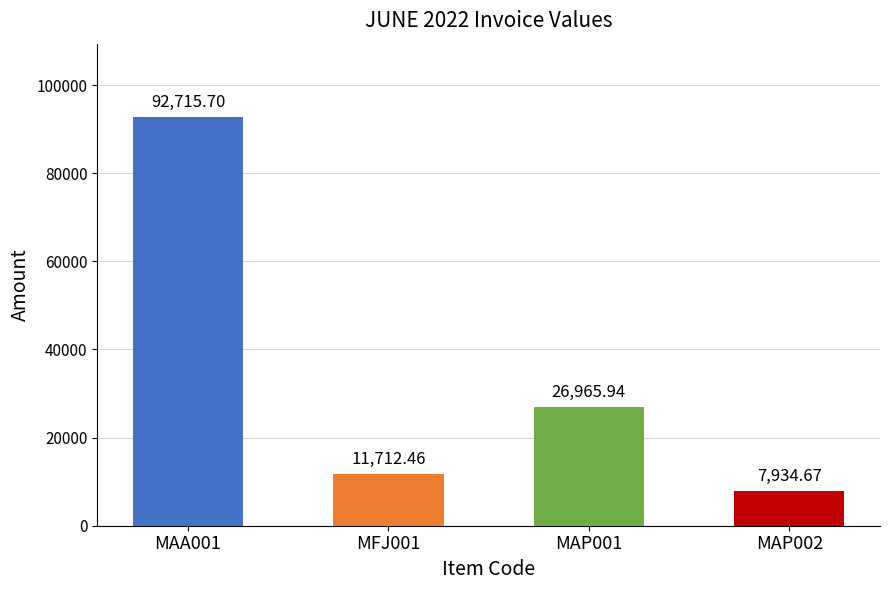

How many data points are above 26965?

2